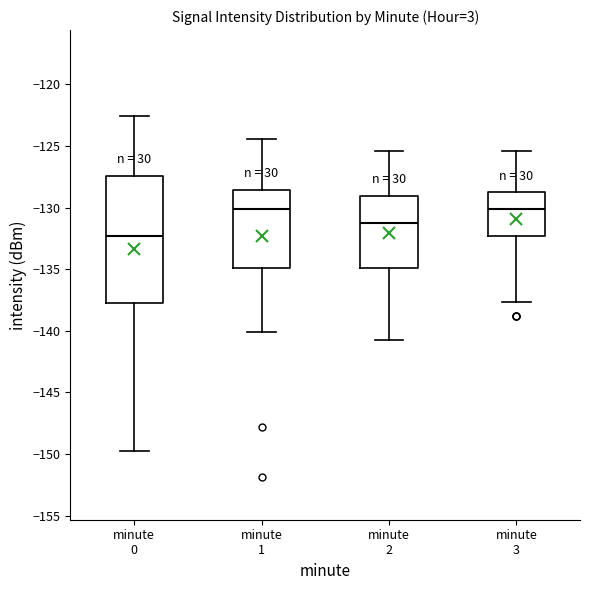

Reading left to right, read every box against the y-axis: the position of its median line, the range the box covers, and the ends of its whiskers. The values are not printed on the chart, so give them approximately, as read against the axis.

minute 0: median -132.5, box -137.5 to -127.5, whiskers -149.5 to -122.5
minute 1: median -130.0, box -135.0 to -128.5, whiskers -140.0 to -124.5
minute 2: median -131.0, box -135.0 to -129.0, whiskers -141.0 to -125.5
minute 3: median -130.0, box -132.5 to -129.0, whiskers -137.5 to -125.5